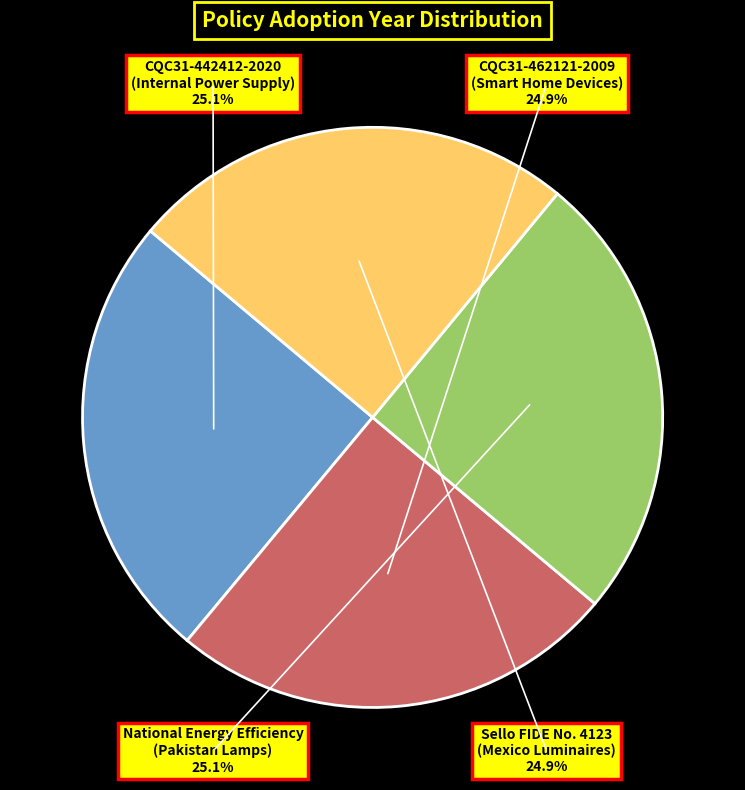

Combined, do National Energy Efficiency
(Pakistan Lamps) and CQC31-442412-2020
(Internal Power Supply) account for over 50%?

Yes